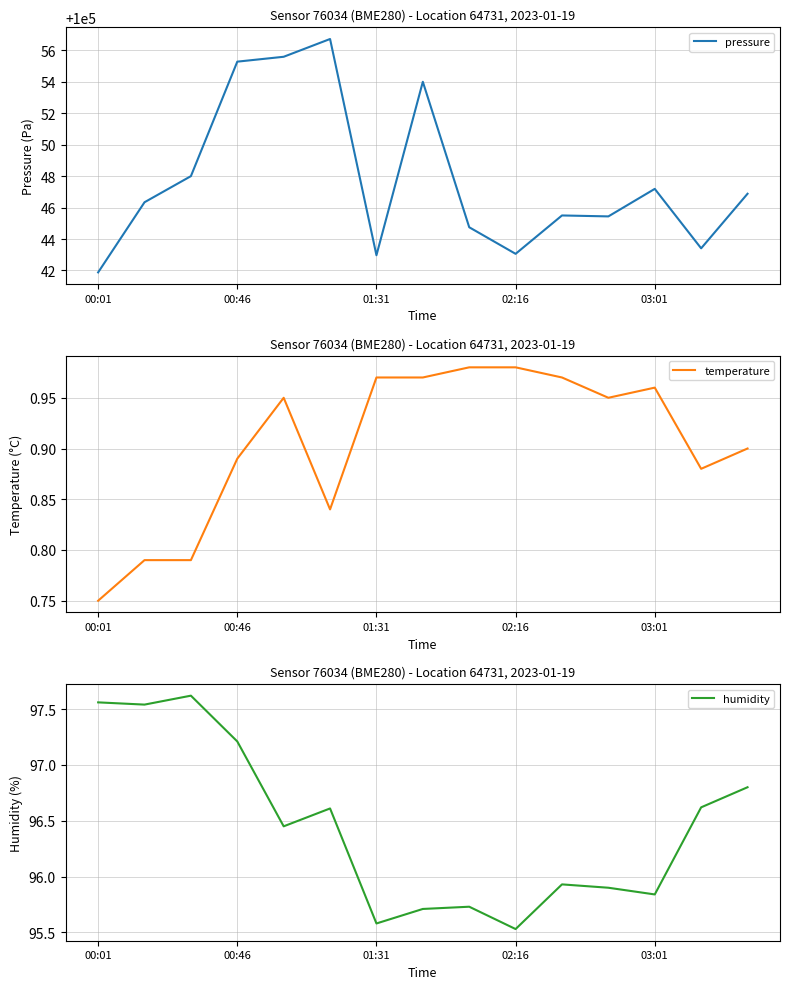

True or false: pressure has a value of 100043.1 at 02:16.

True